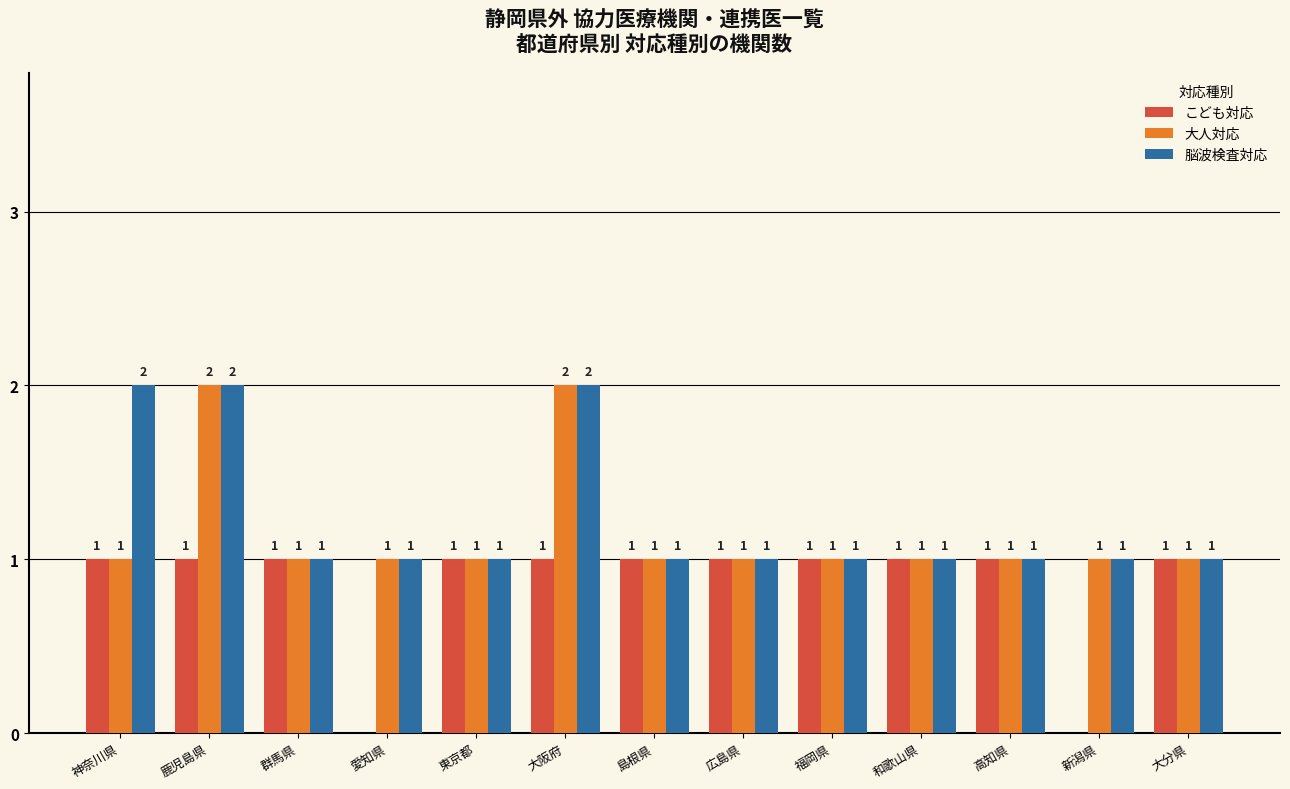

Reading left to right, list all the values displayed in this chart.

こども対応: 神奈川県=1	鹿児島県=1	群馬県=1	愛知県=0	東京都=1	大阪府=1	島根県=1	広島県=1	福岡県=1	和歌山県=1	高知県=1	新潟県=0	大分県=1
大人対応: 神奈川県=1	鹿児島県=2	群馬県=1	愛知県=1	東京都=1	大阪府=2	島根県=1	広島県=1	福岡県=1	和歌山県=1	高知県=1	新潟県=1	大分県=1
脳波検査対応: 神奈川県=2	鹿児島県=2	群馬県=1	愛知県=1	東京都=1	大阪府=2	島根県=1	広島県=1	福岡県=1	和歌山県=1	高知県=1	新潟県=1	大分県=1